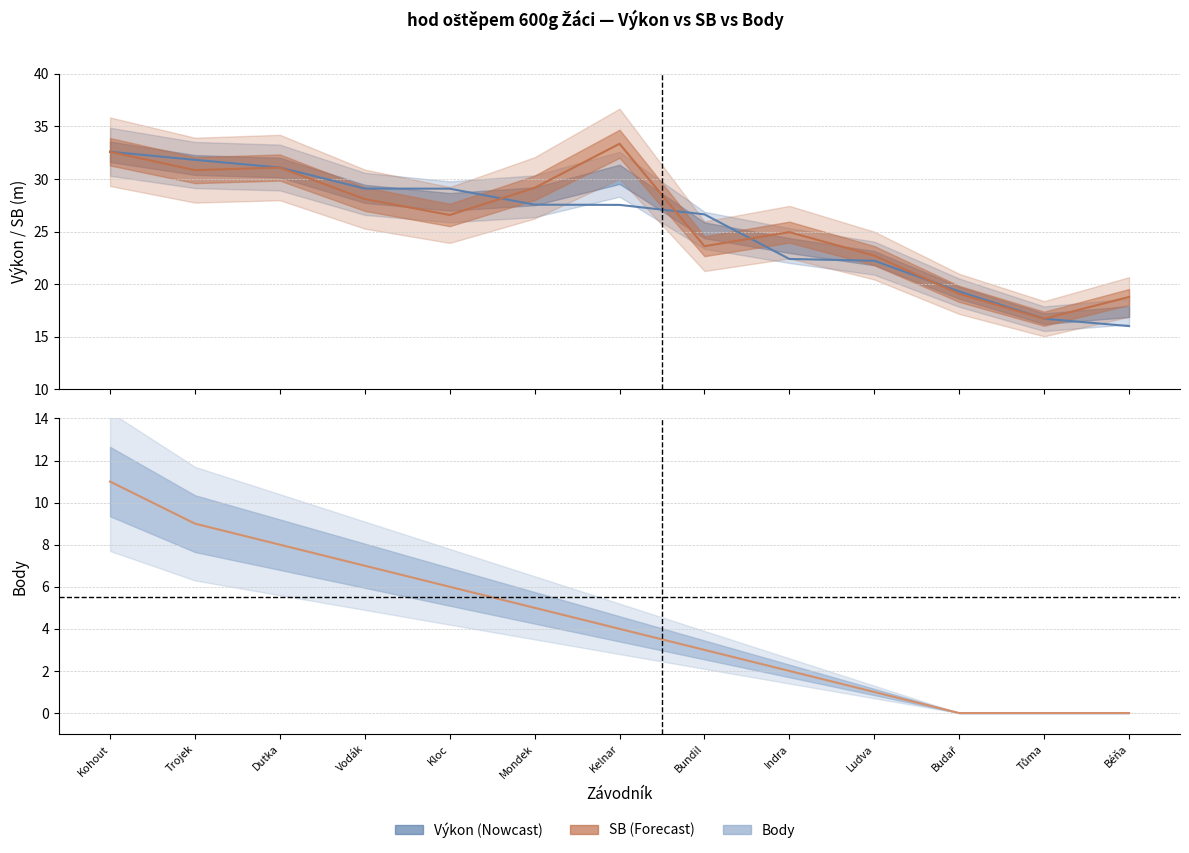

What is the sum of all values?

56